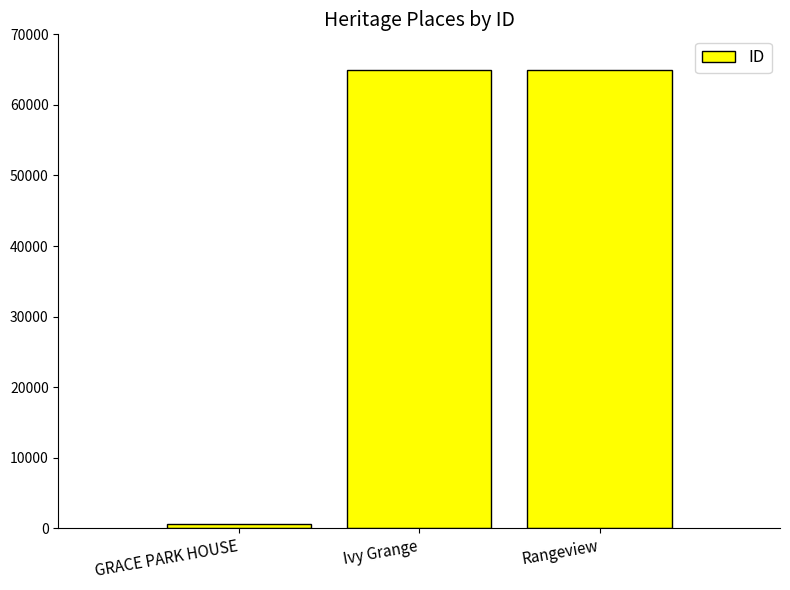

Approximately how many times larger is the value at Ivy Grange compared to Rangeview?

1.0